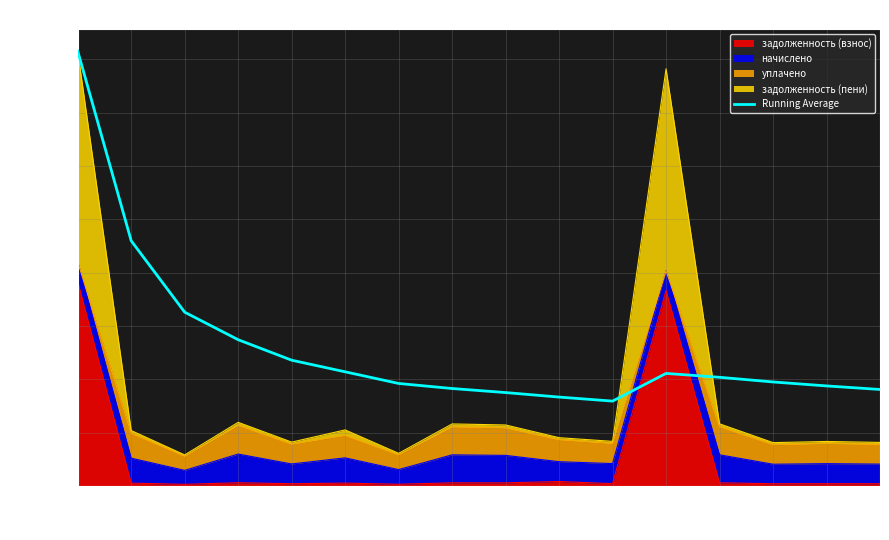

Which category has the lowest value across all series?

11